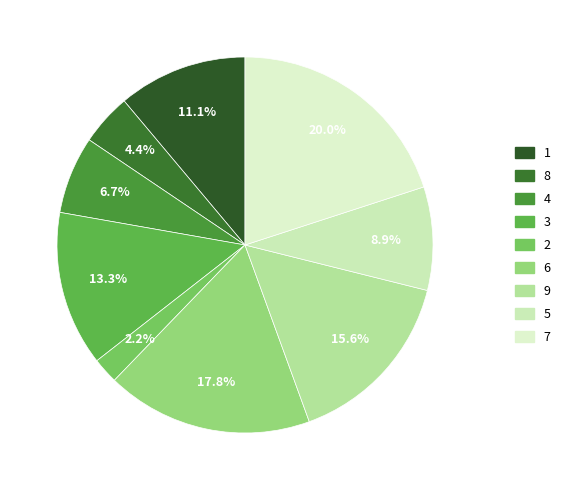

Combined, what portion of the pie is 4 and 3?

20.0%